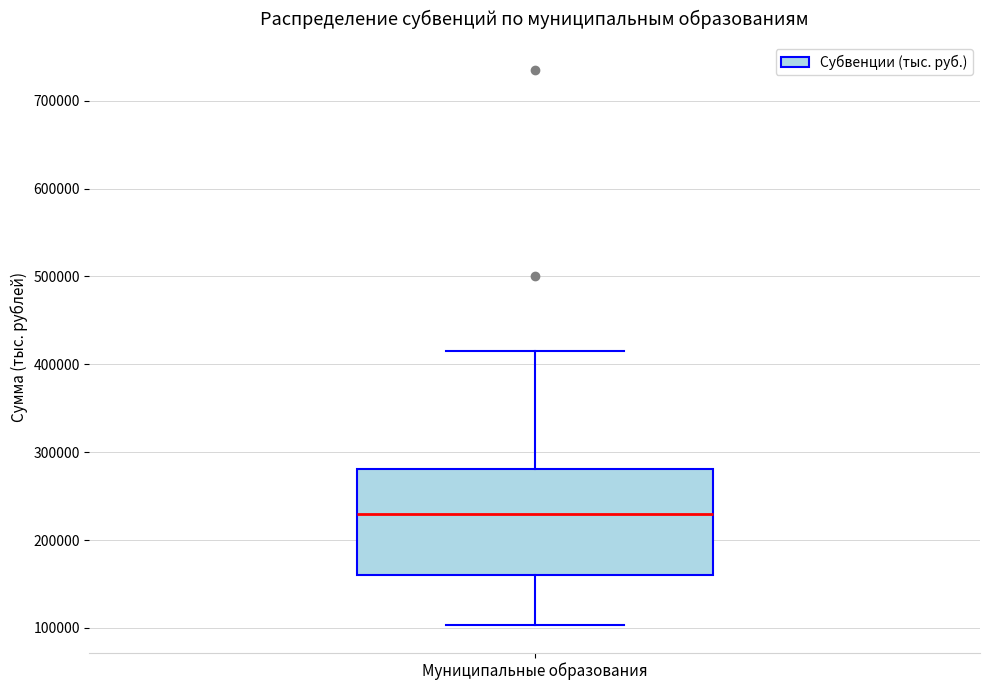

Where does the median line of the box for Муниципальные образования sit on the y-axis? The values are not printed on the chart, so give them approximately, as read against the axis.

230000